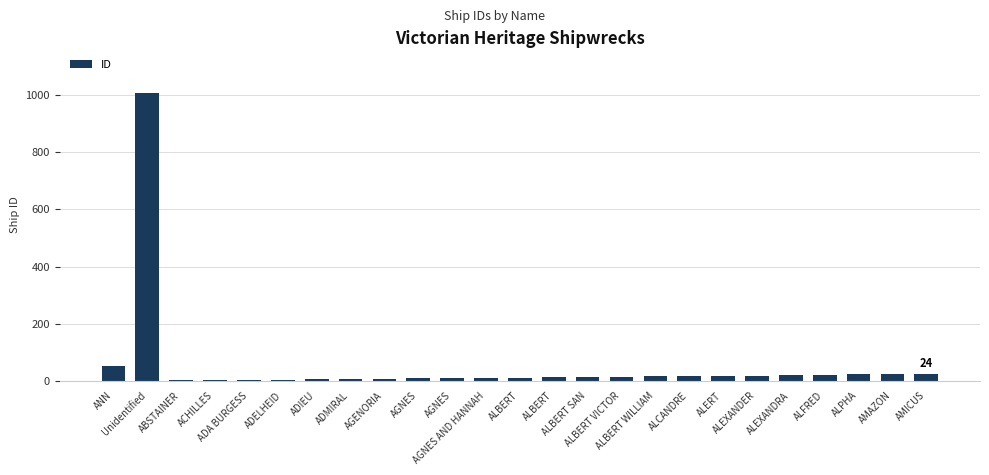

Rank the categories by value from lowest to highest.

ABSTAINER, ACHILLES, ADA BURGESS, ADELHEID, ADIEU, ADMIRAL, AGENORIA, AGNES, AGNES, AGNES AND HANNAH, ALBERT, ALBERT, ALBERT SAN, ALBERT VICTOR, ALBERT WILLIAM, ALCANDRE, ALERT, ALEXANDER, ALEXANDRA, ALFRED, ALPHA, AMAZON, AMICUS, ANN, Unidentified